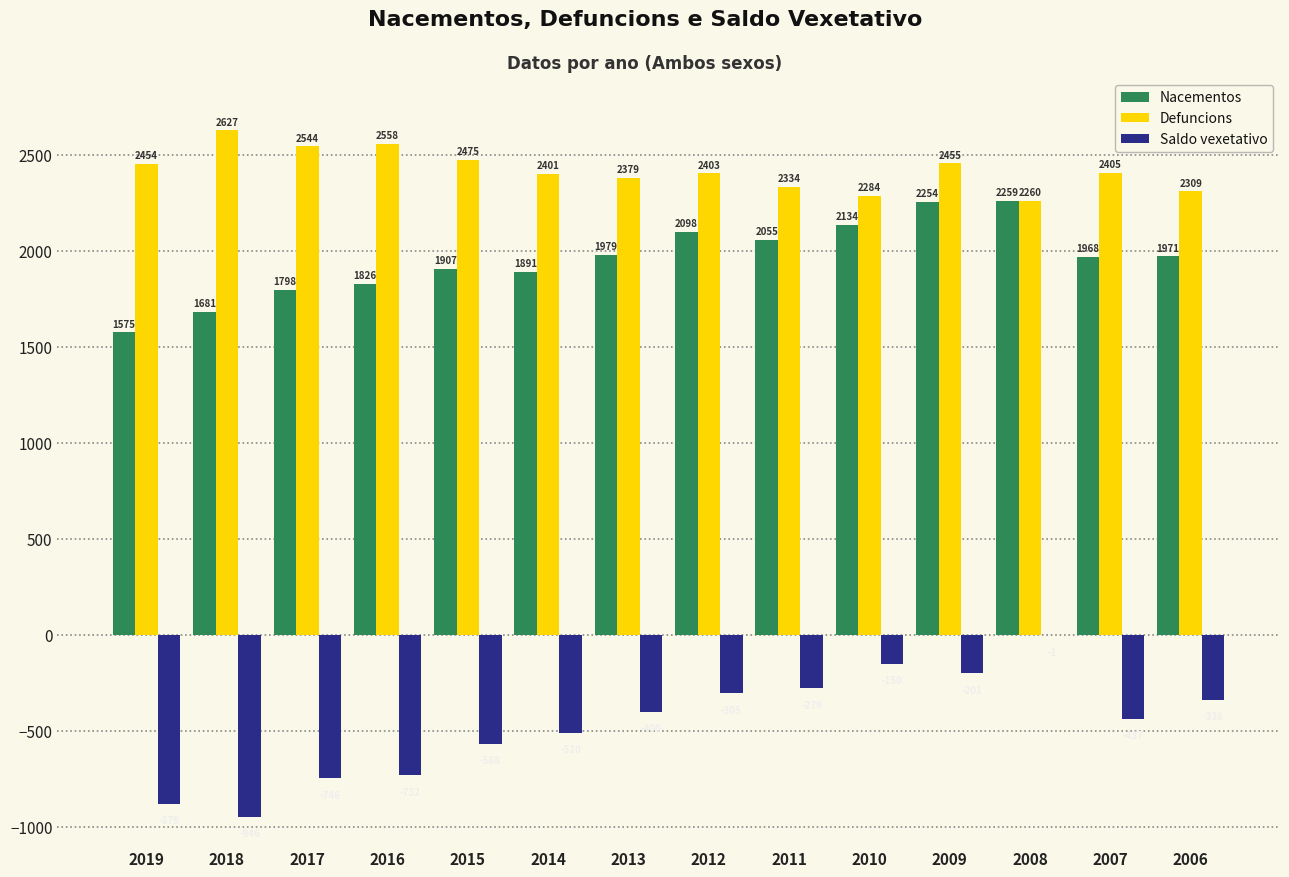

At which category does the chart reach its peak across all series?

2018